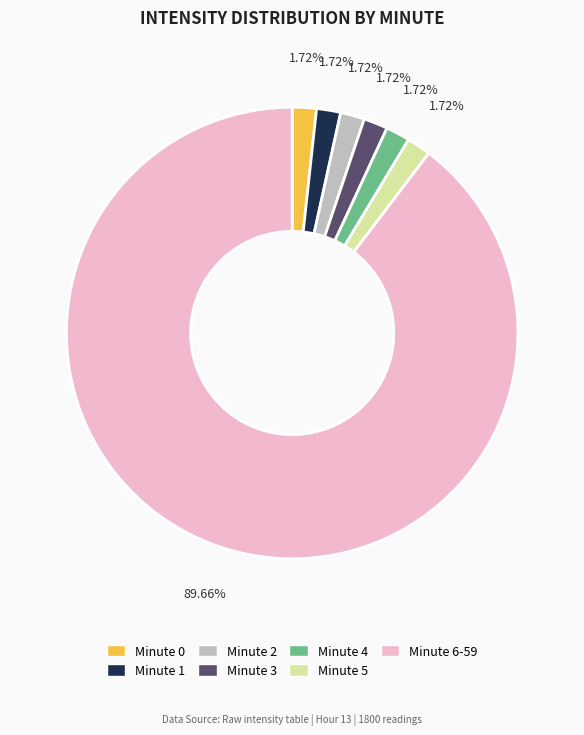

Which category has the biggest portion of the pie?

Minute 6-59